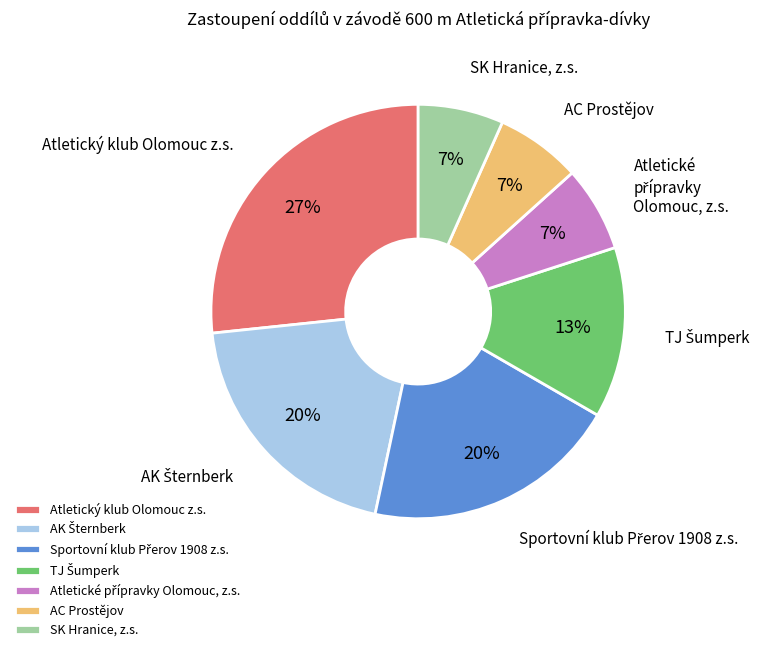

Is there a majority slice in this chart?

No